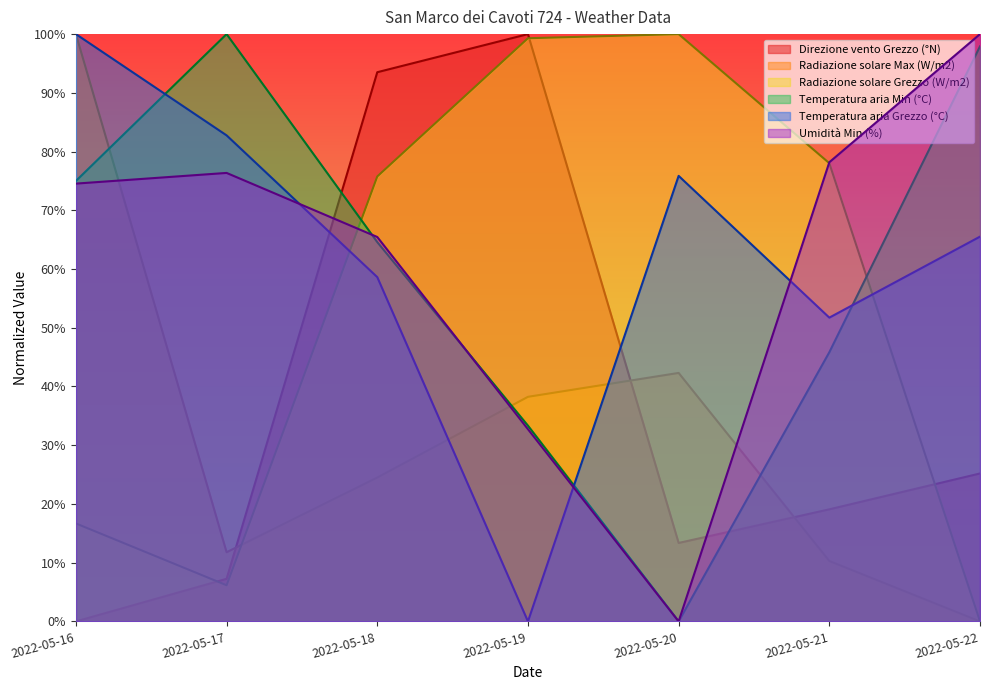

Is it true that Temperatura aria Grezzo (°C) equals 1.0 at 2022-05-18?

False